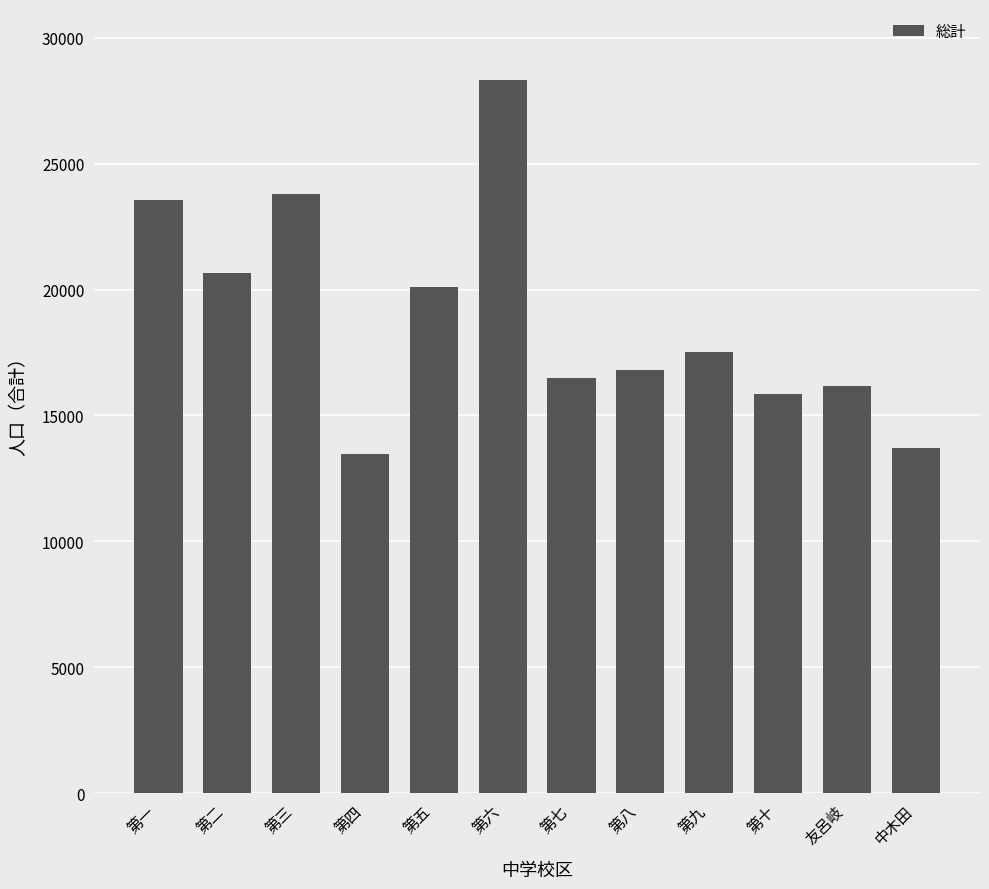

Is it true that the value at 第三 is 42679?

False